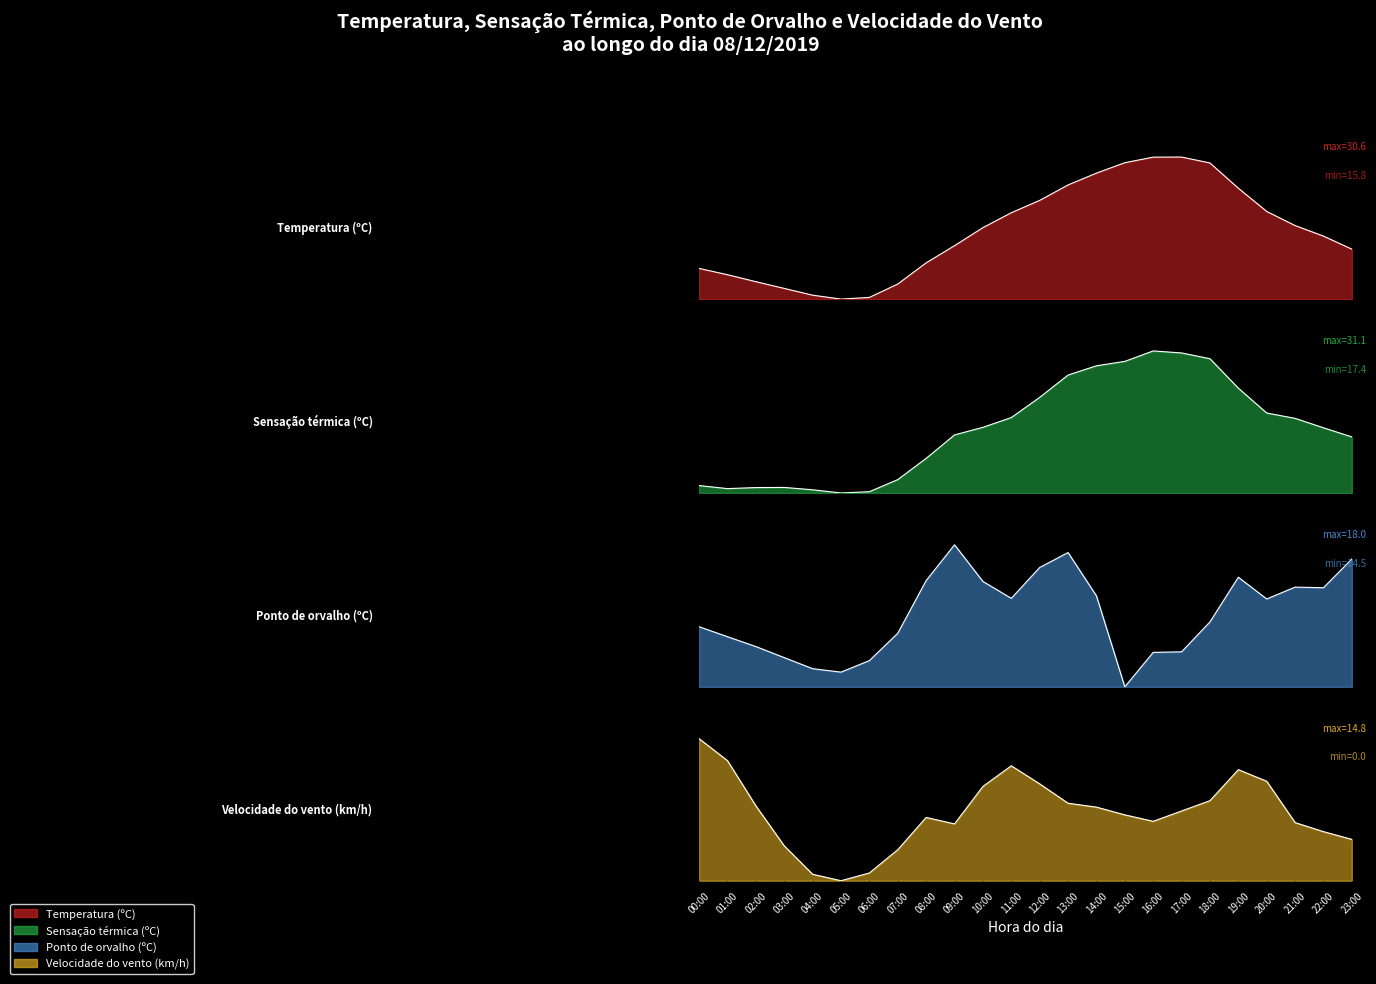

Between 04:00 and 22:00, which series saw the biggest shift?

Ponto de orvalho (ºC)